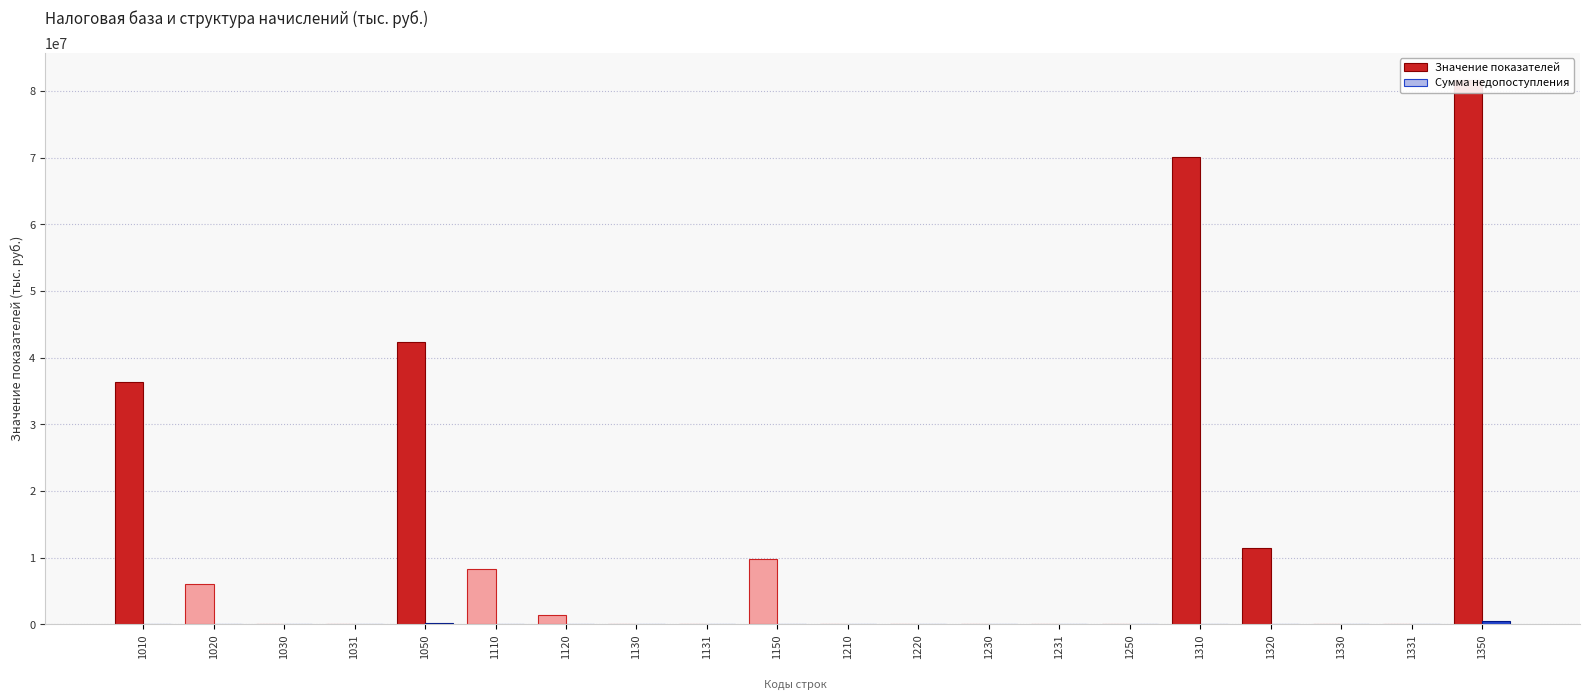

Reading right to left, extract all data points from this chart.

Значение показателей: 1350=81680477	1331=27632	1330=6560	1320=11448665	1310=70197620	1250=45167	1231=0	1230=0	1220=6563	1210=38604	1150=9811836	1131=14211	1130=1235	1120=1423236	1110=8373154	1050=42412283	1031=2900	1030=40	1020=6002102	1010=36407241
Сумма недопоступления: 1350=484930	1331=0	1330=0	1320=0	1310=0	1250=0	1231=0	1230=0	1220=0	1210=0	1150=200	1131=0	1130=0	1120=0	1110=0	1050=205633	1031=0	1030=0	1020=0	1010=0